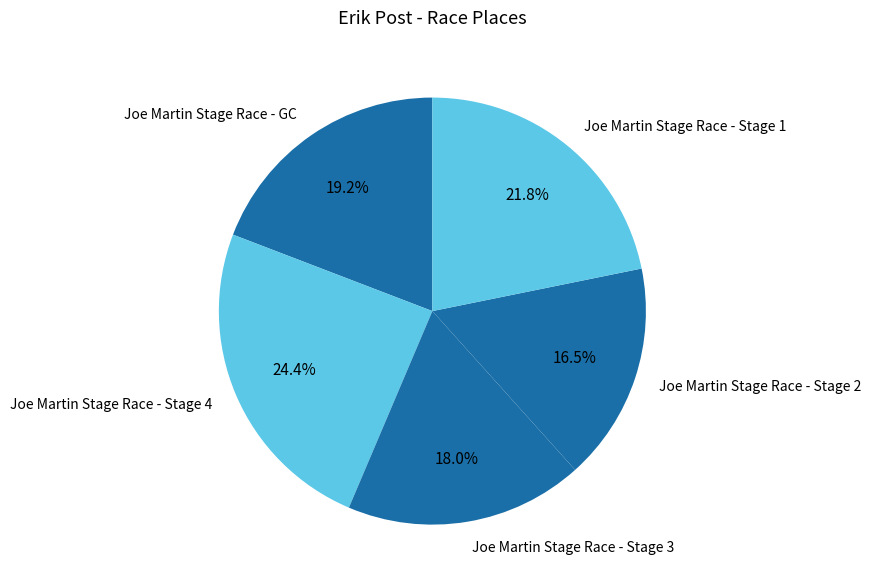

Does any single category account for the majority?

No